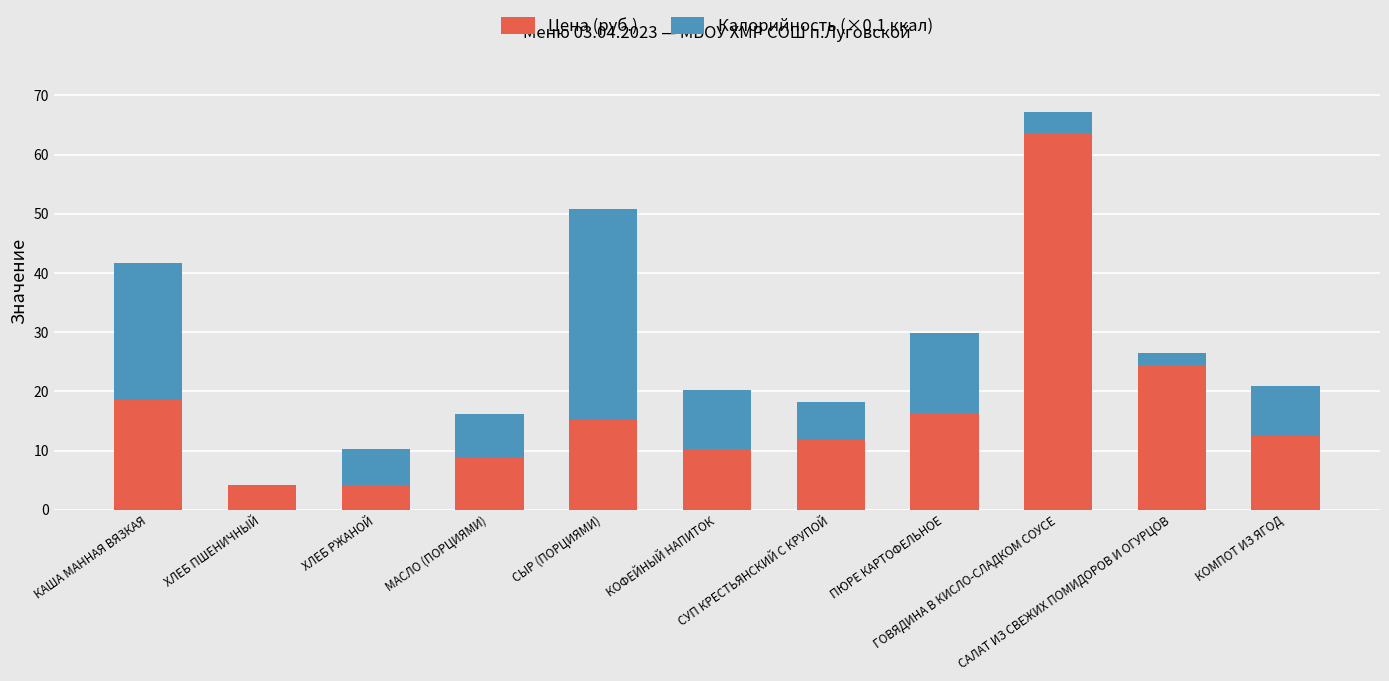

What is the sum of all Цена (руб.) values?

189.9